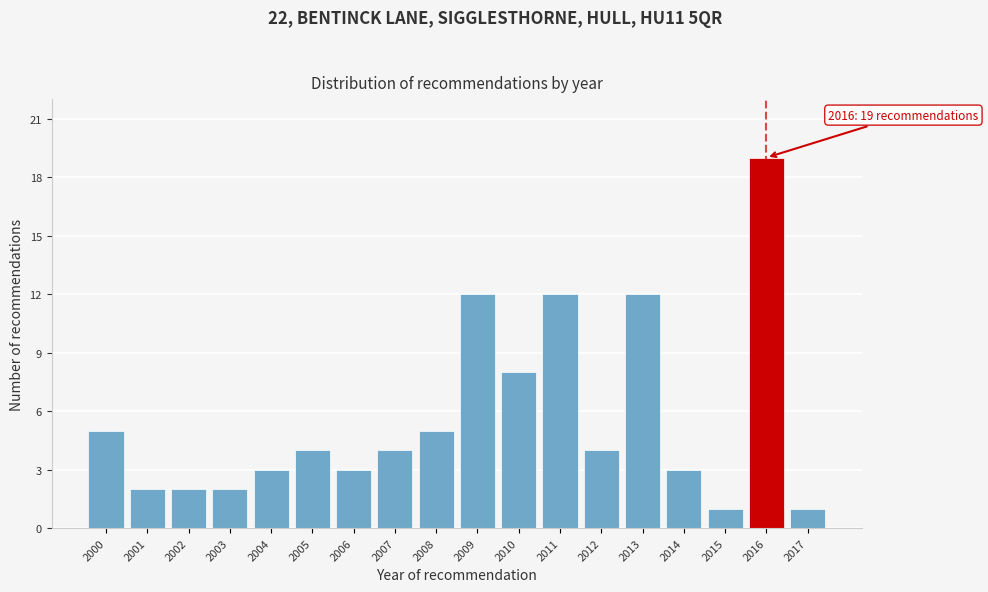

Reading left to right, what are all the values shown in this chart?

2000=5	2001=2	2002=2	2003=2	2004=3	2005=4	2006=3	2007=4	2008=5	2009=12	2010=8	2011=12	2012=4	2013=12	2014=3	2015=1	2016=19	2017=1